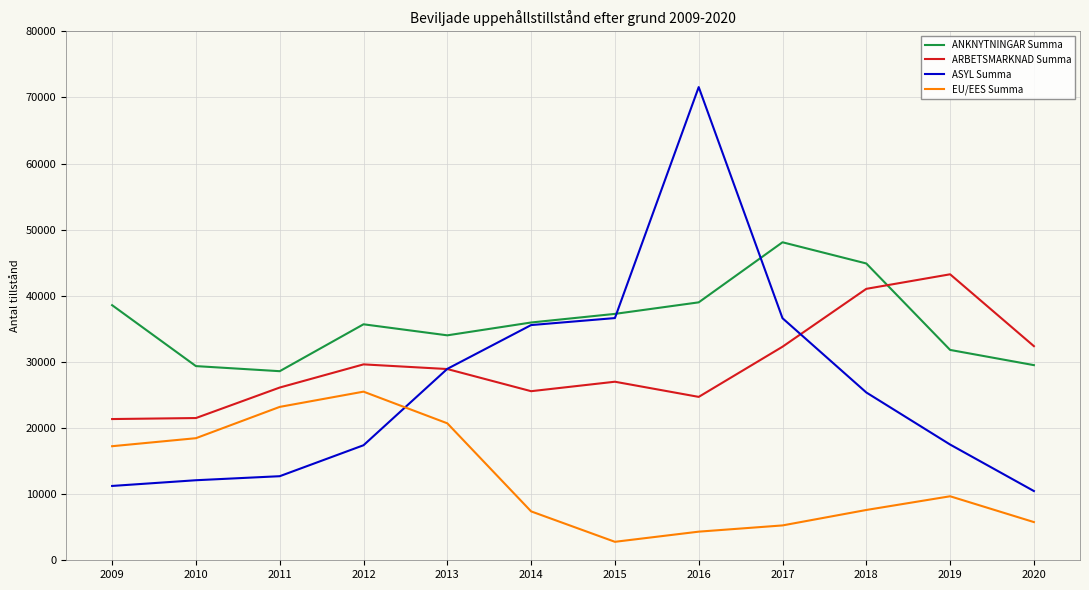

Rank the series at 2019 from highest to lowest value.

ARBETSMARKNAD Summa, ANKNYTNINGAR Summa, ASYL Summa, EU/EES Summa